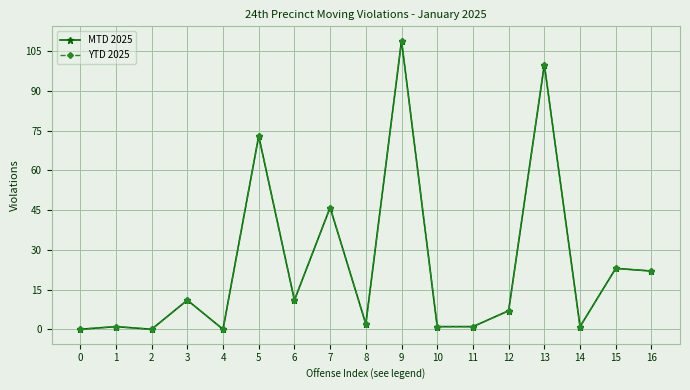

Which series has the widest spread of values?

MTD 2025